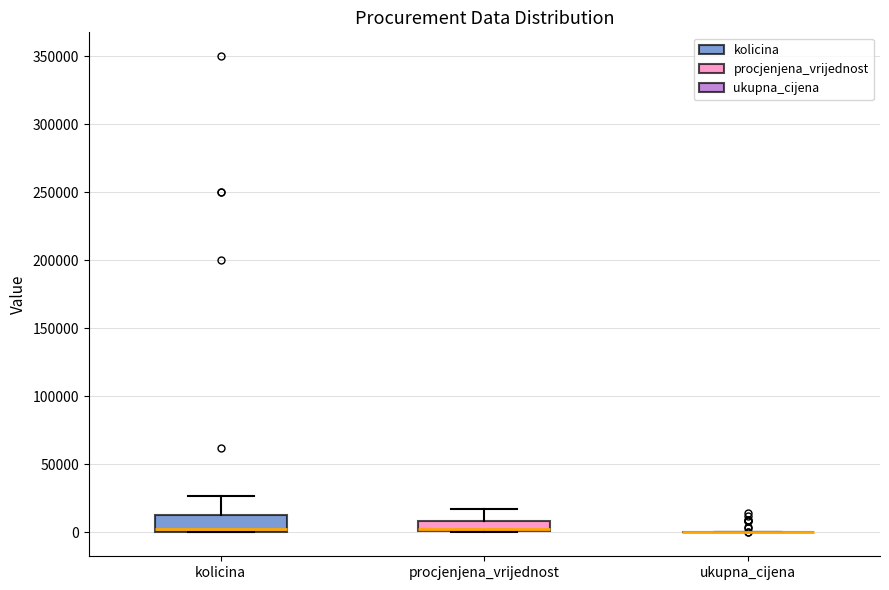

Reading left to right, read every box against the y-axis: the position of its median line, the range the box covers, and the ends of its whiskers. The values are not printed on the chart, so give them approximately, as read against the axis.

kolicina: median 5000, box 0 to 15000, whiskers 0 to 25000
procjenjena_vrijednost: median 0 (just above the box's lower edge), box 0 to 10000, whiskers 0 to 20000
ukupna_cijena: box collapsed to a line at 0, whiskers 0 to 0